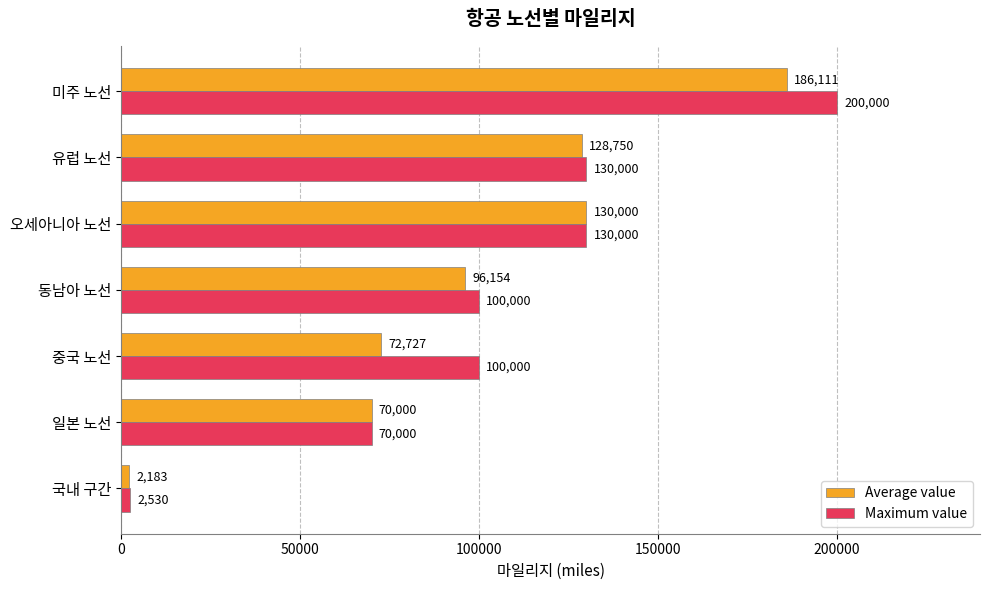

What value does the Maximum value series have at 중국 노선, to the nearest 50?

100000